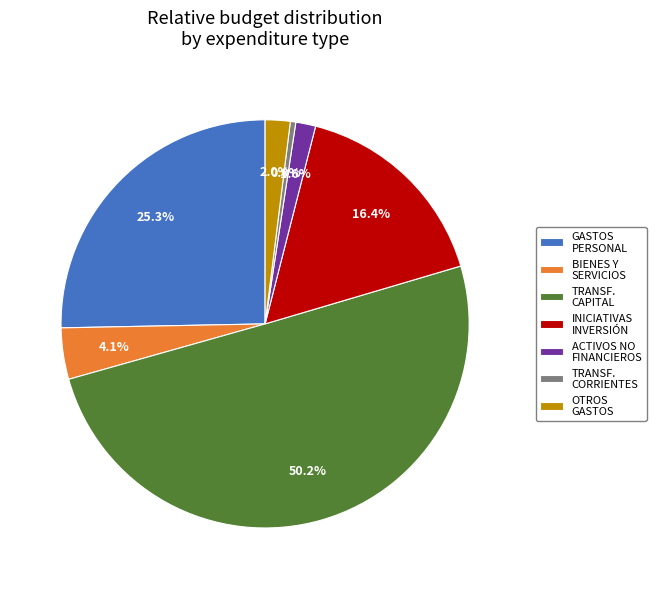

What is the change in value from GASTOS EN PERSONAL to TRANSFERENCIAS CORRIENTES?

-55139690